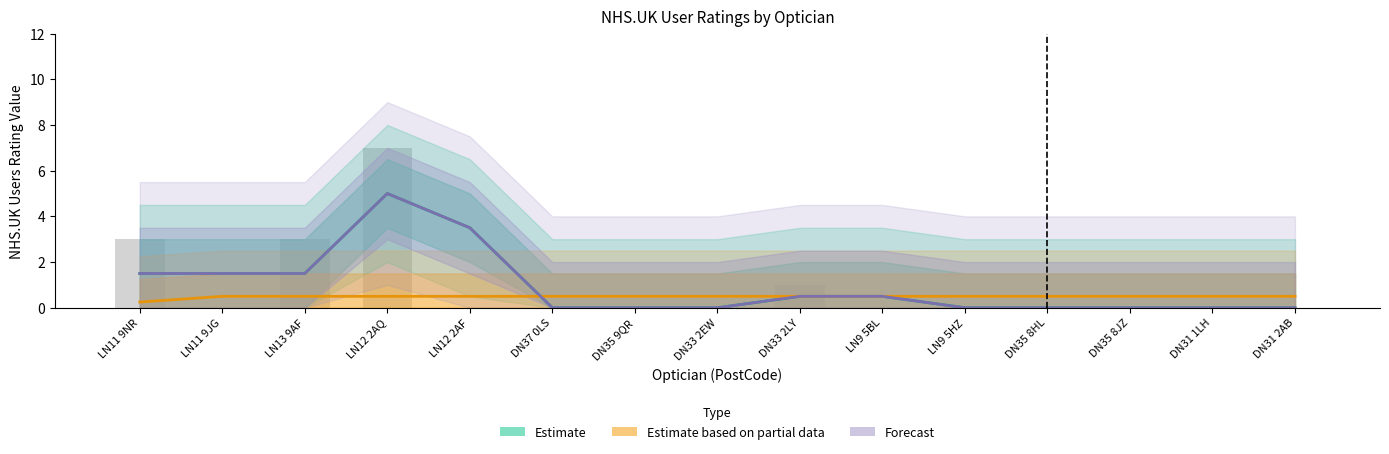

What is the highest value of the Estimate series?

5.0